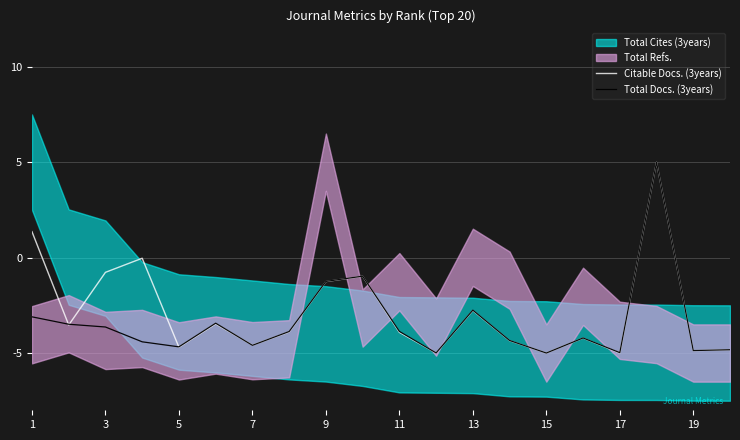

What is the minimum value for Citable Docs. (3years)?

-5.0